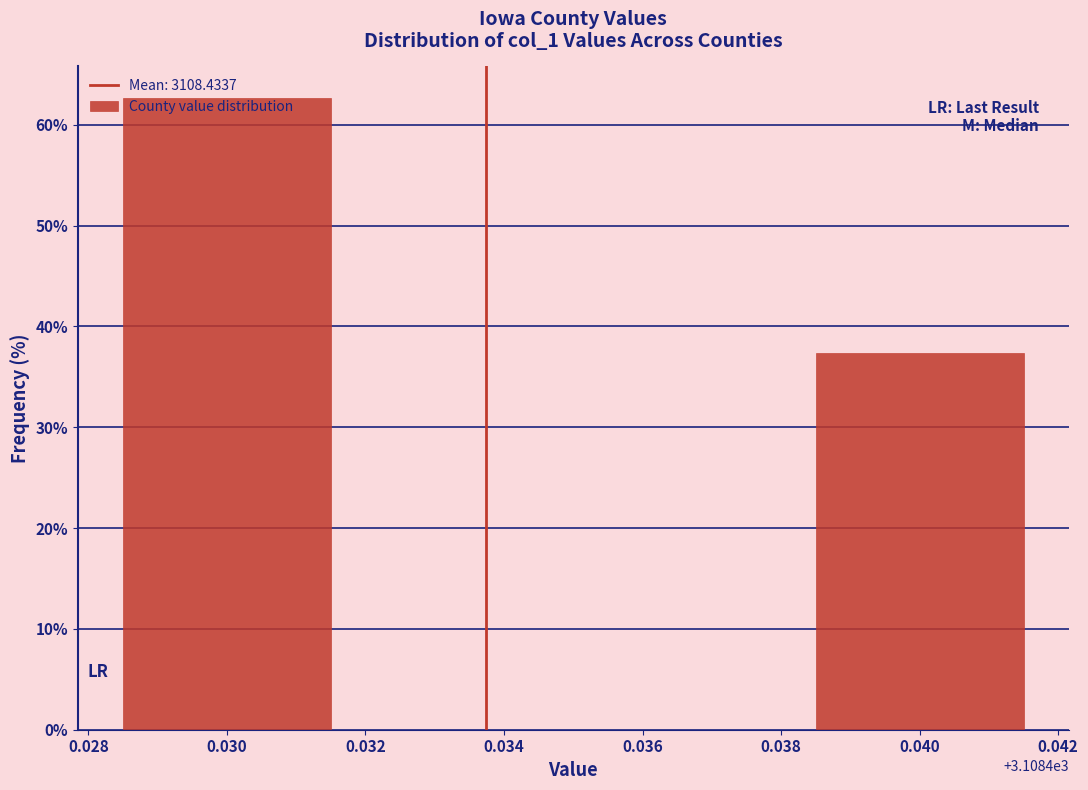

What is the minimum value shown in the chart?

37.3